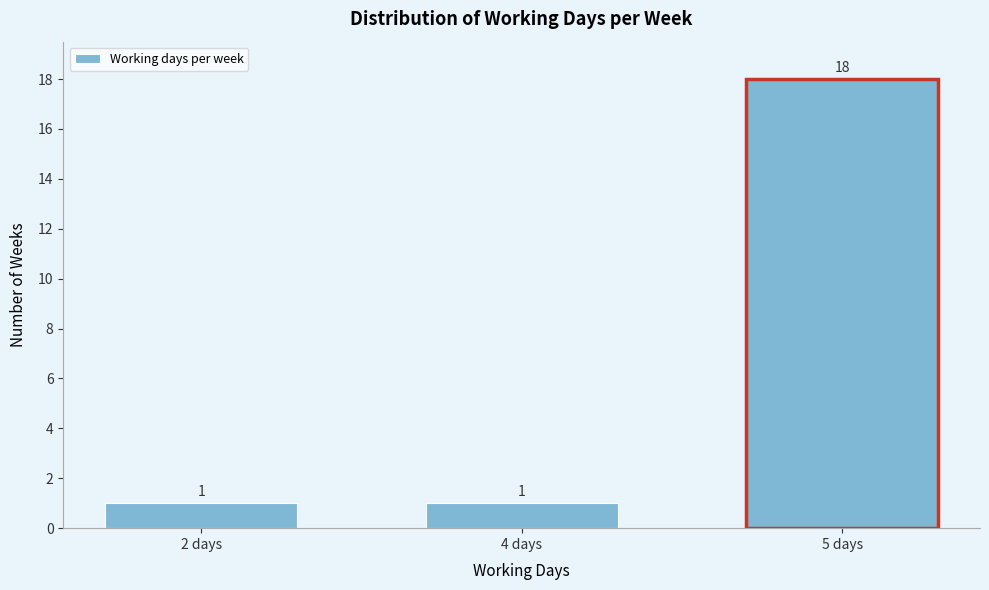

Reading right to left, what are all the values shown in this chart?

5 days=18	4 days=1	2 days=1